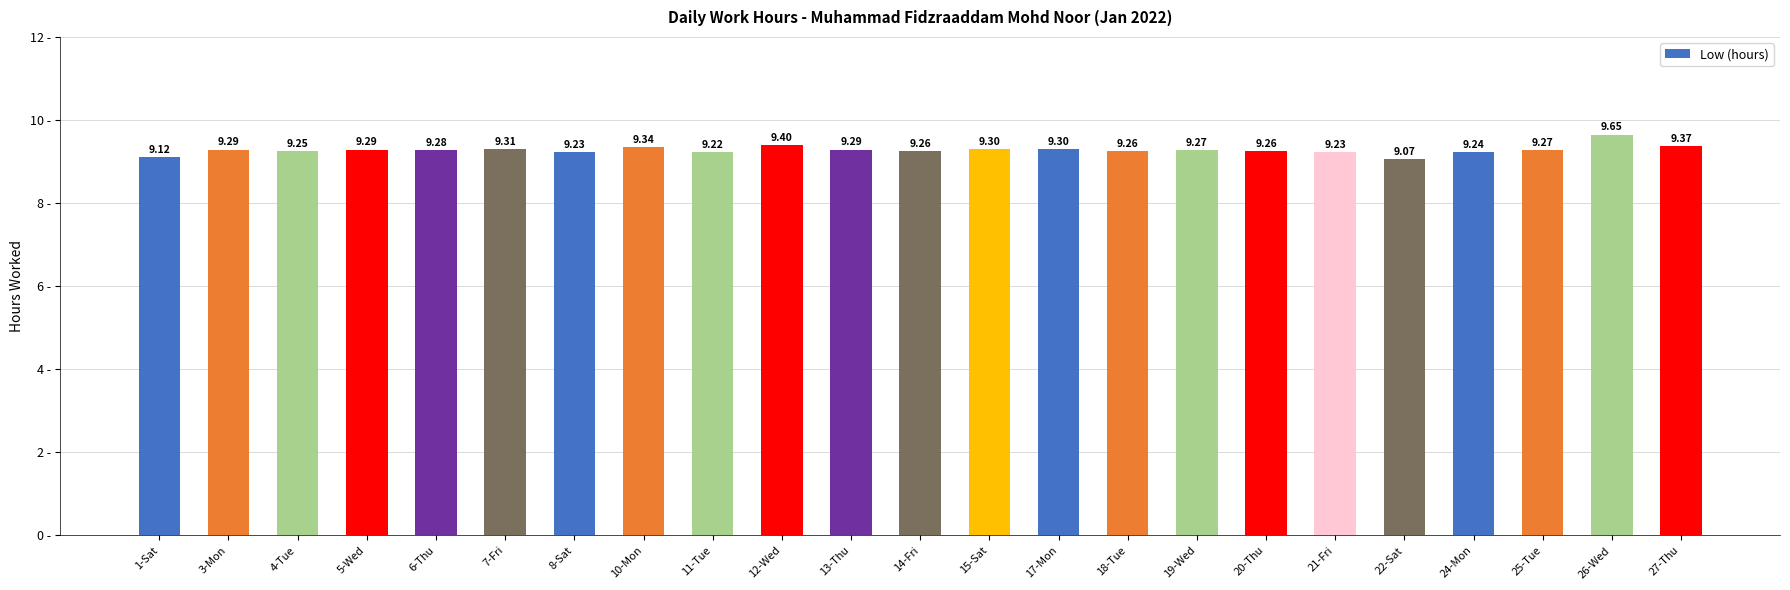

What is the ratio of the value at 5-Wed to the value at 1-Sat?

1.0